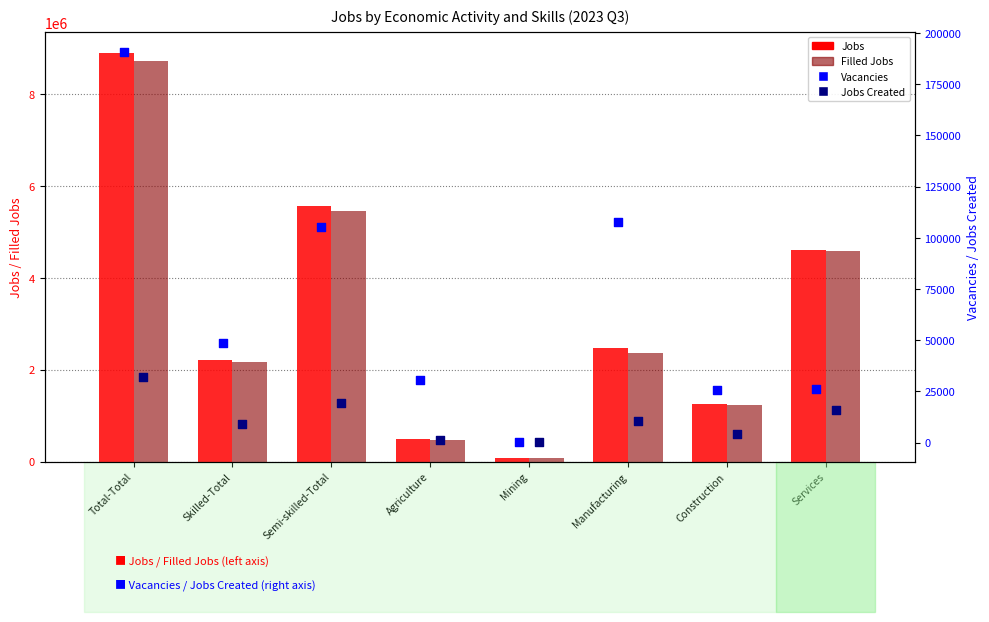

What are all the series names shown in the legend?

Jobs, Filled Jobs, Vacancies, Jobs Created